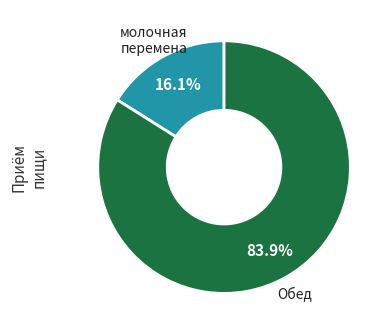

Does any single category account for the majority?

Yes